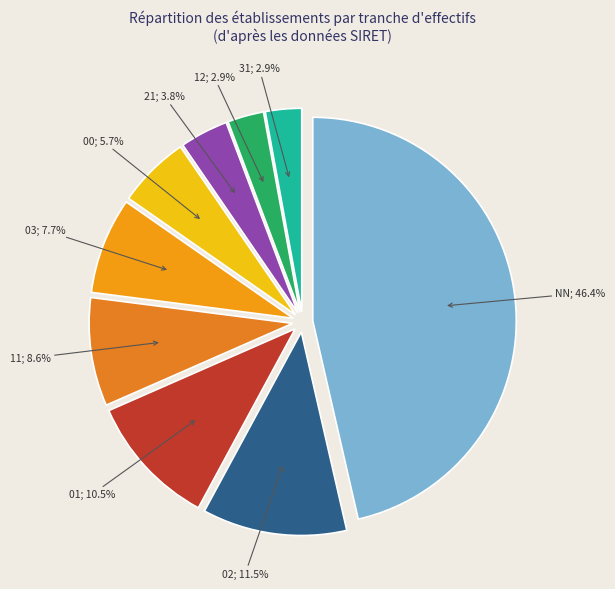

What is the largest slice in the pie chart?

NN